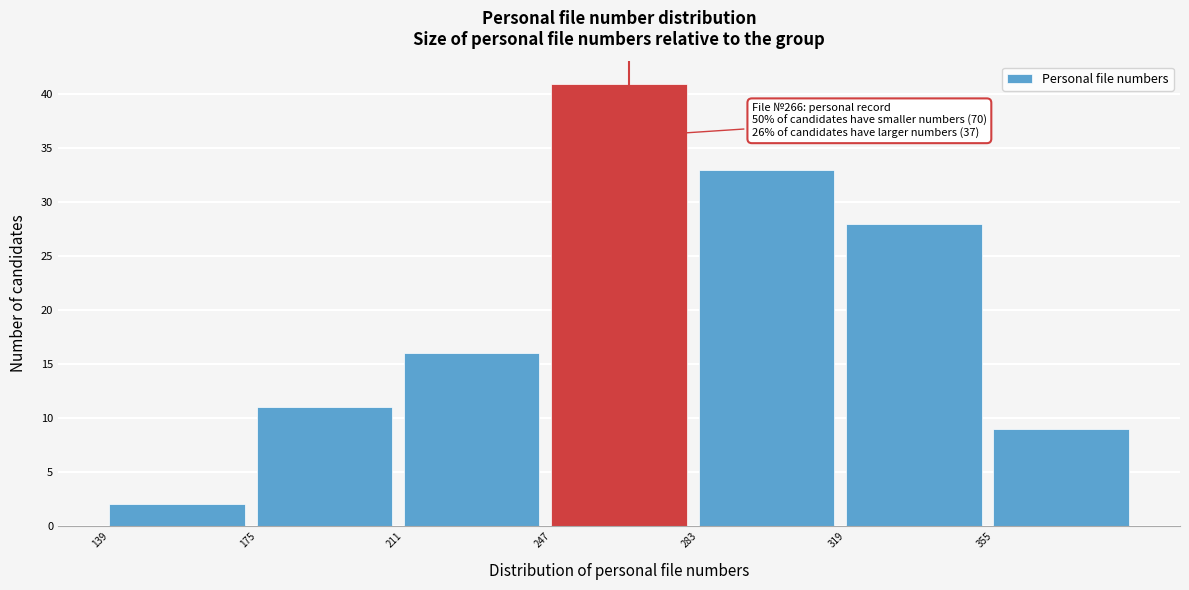

Over which range of the x-axis is the bar tallest?

247 to 283